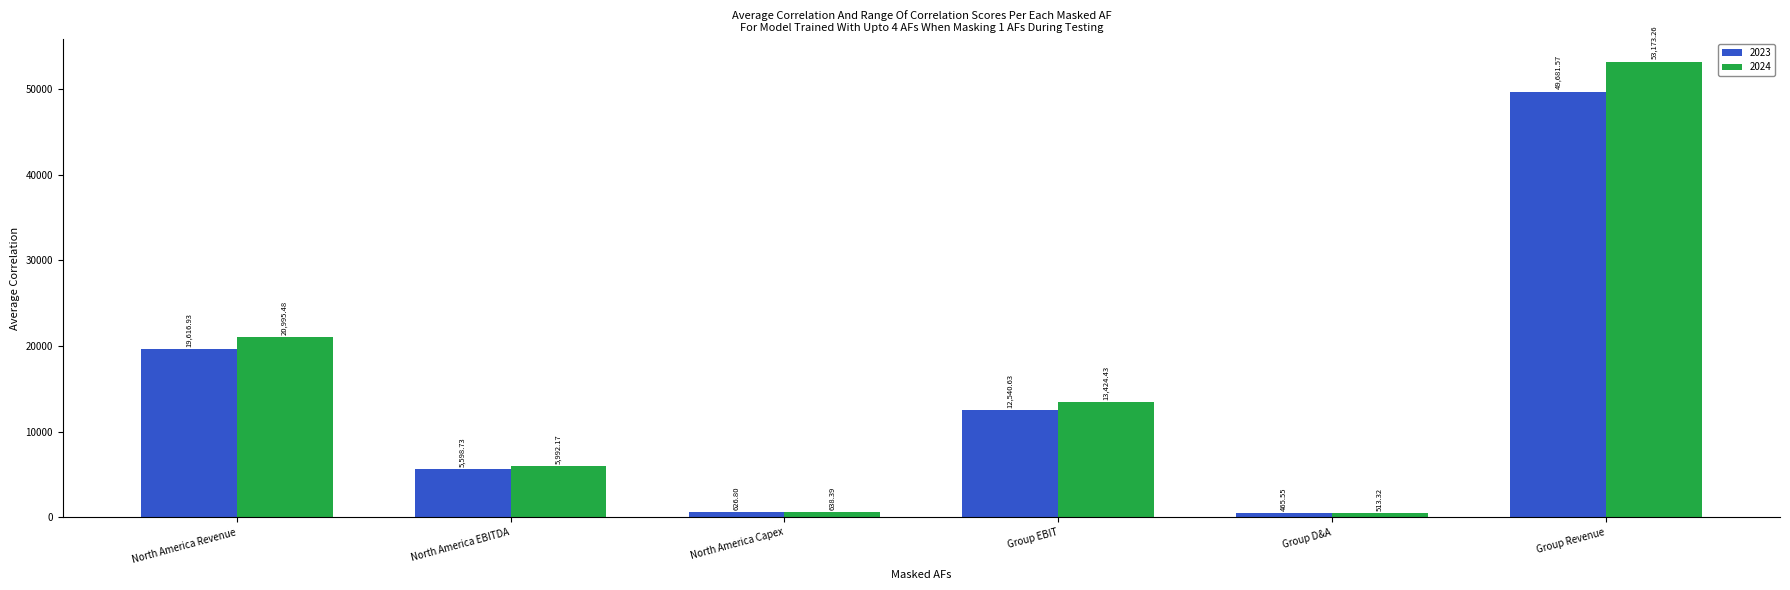

Is it true that 2023 equals 626.8 at North America Capex?

True